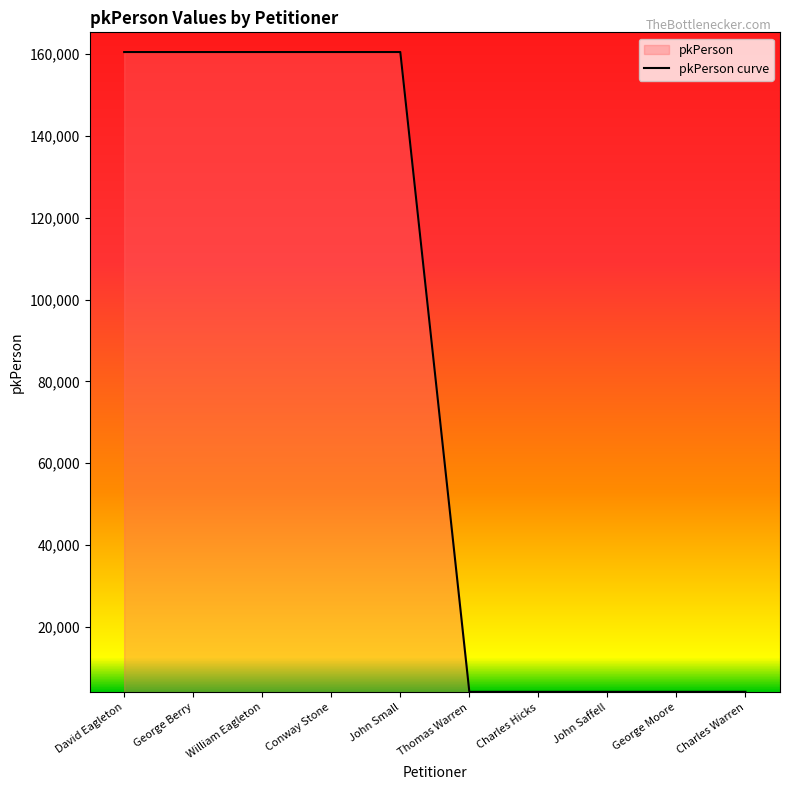

List the labels in order of value, largest first.

John Small, Conway Stone, William Eagleton, George Berry, David Eagleton, Charles Warren, George Moore, John Saffell, Charles Hicks, Thomas Warren